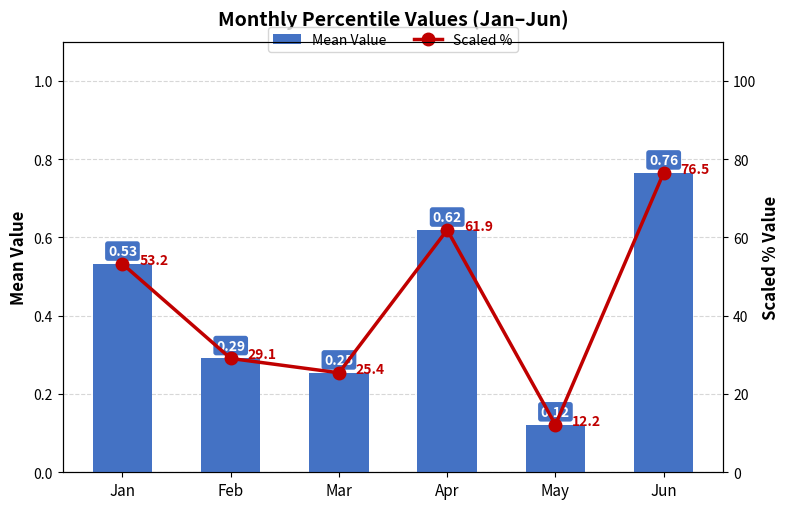

Read the Mean Value value at May.

0.1